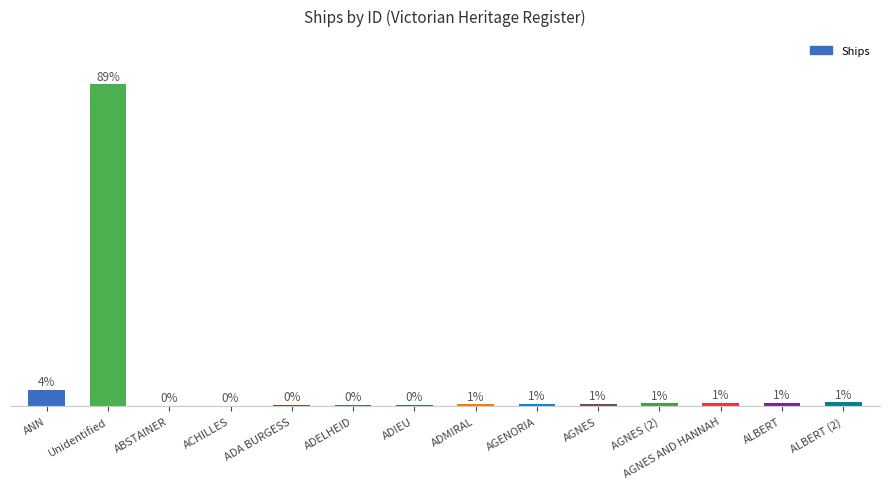

Which has a higher value, ADIEU or ADELHEID?

ADIEU